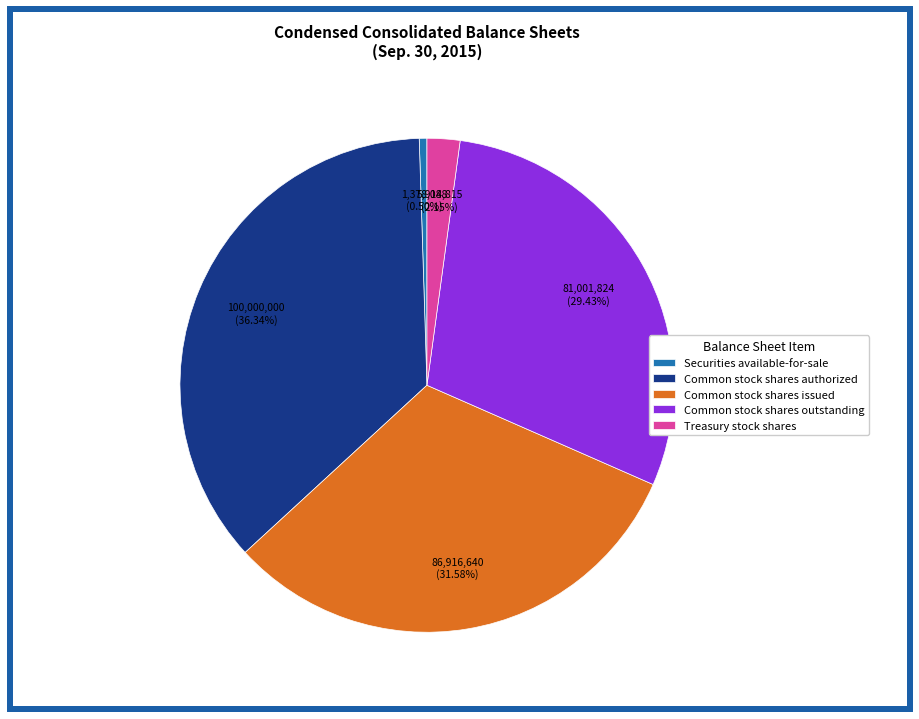

To the nearest percent, what is the difference between the Common stock shares issued and Treasury stock shares slice percentages?

29%